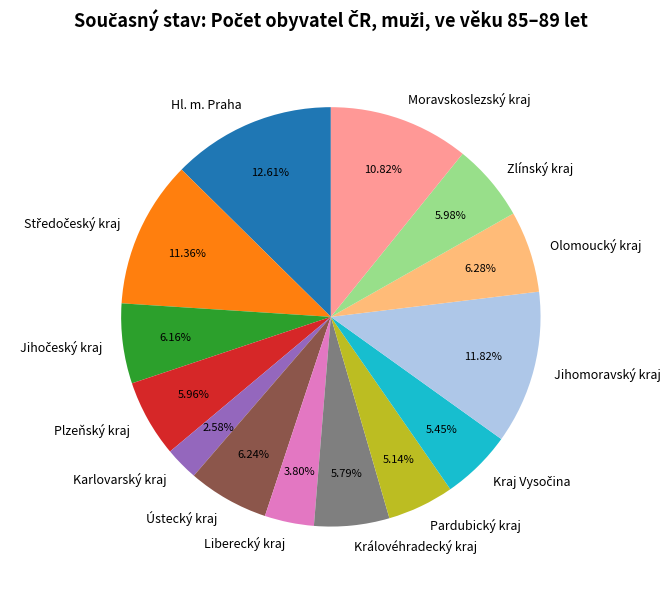

Count the number of slices in the pie.

14